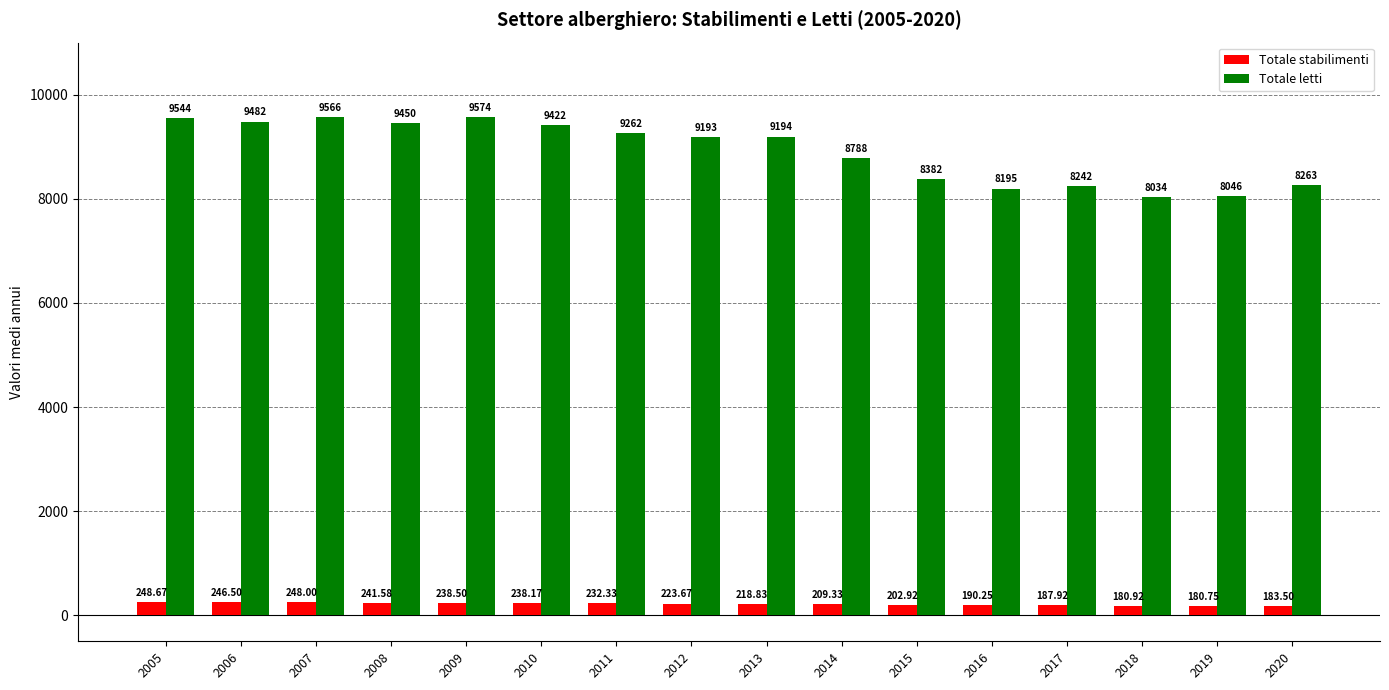

What is the minimum value for Totale letti?

8033.8